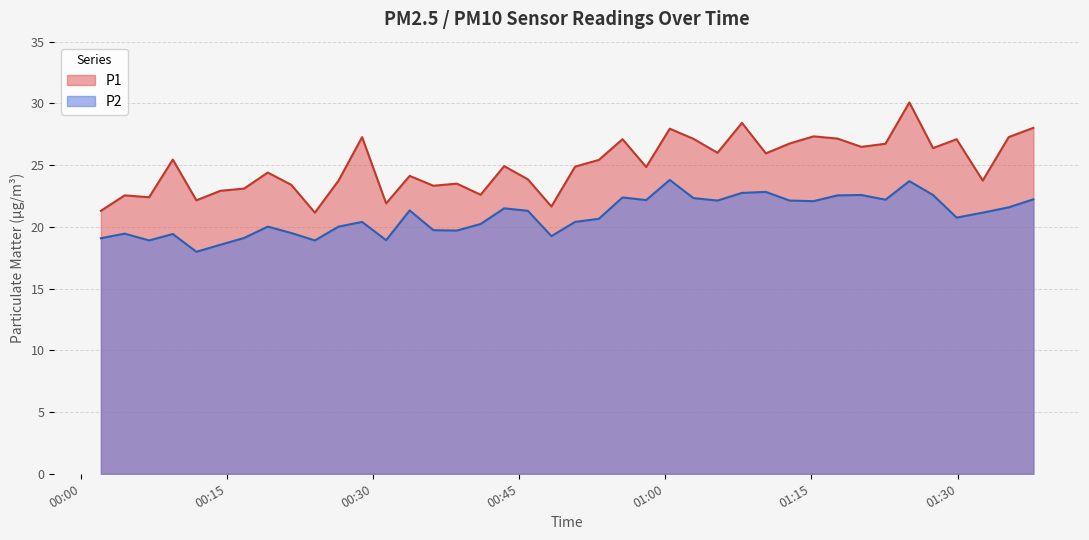

How many distinct data groups are displayed?

2